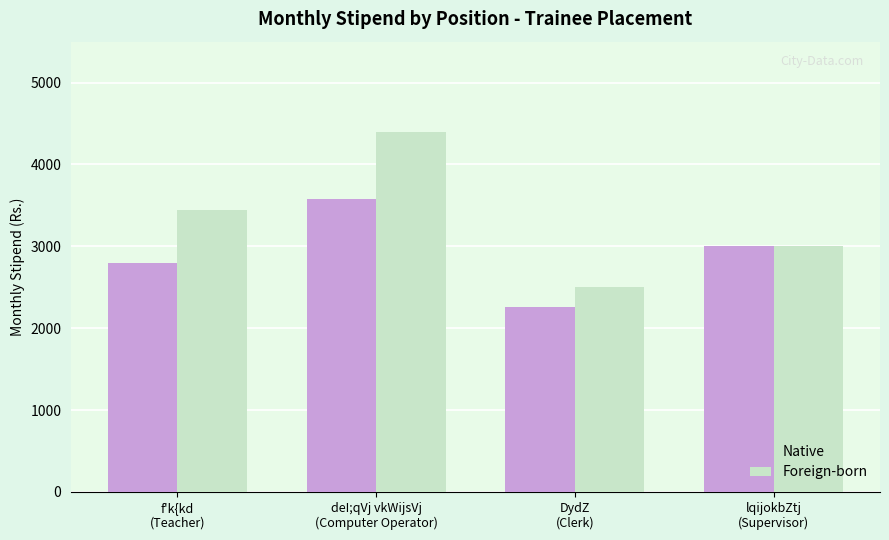

Which series has the widest spread of values?

Foreign-born